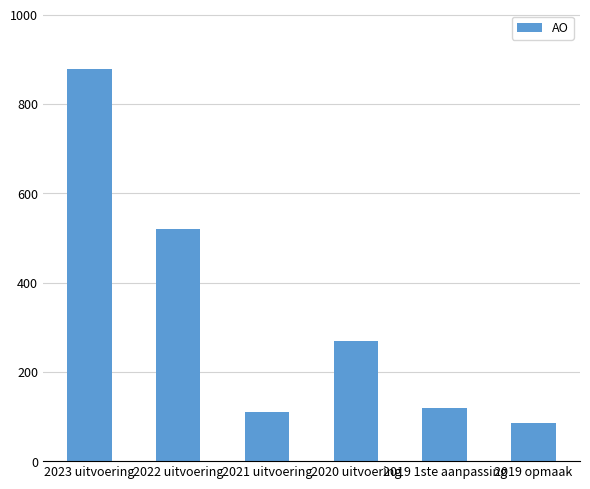

What is the sum of the values at 2022 uitvoering and 2019 1ste aanpassing?

640